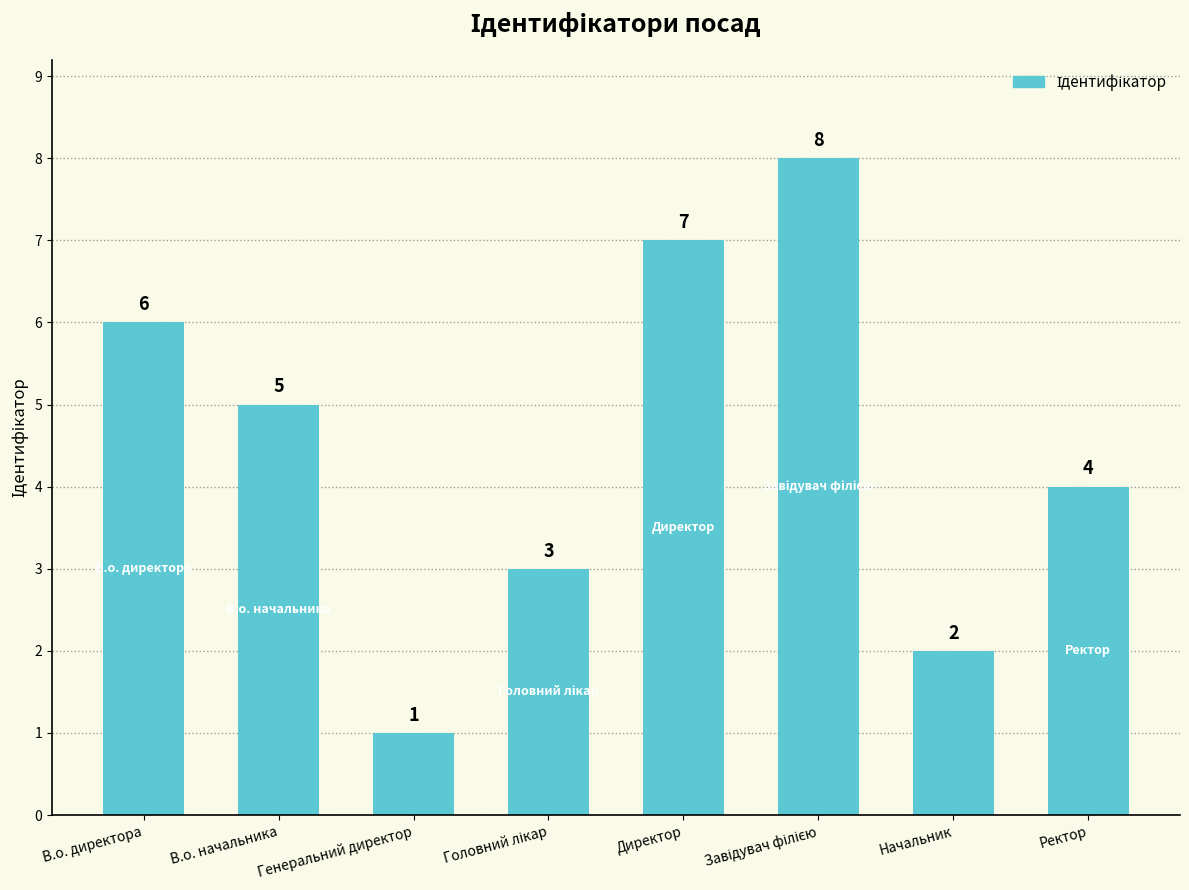

Which label corresponds to the smallest value in the chart?

Генеральний директор